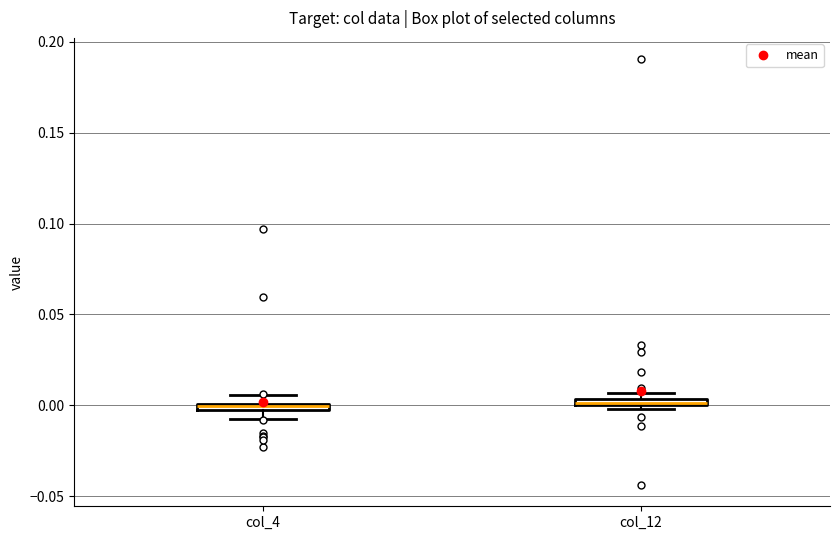

Where is the upper edge of the box for col_4 on the y-axis? The values are not printed on the chart, so give them approximately, as read against the axis.

0.000